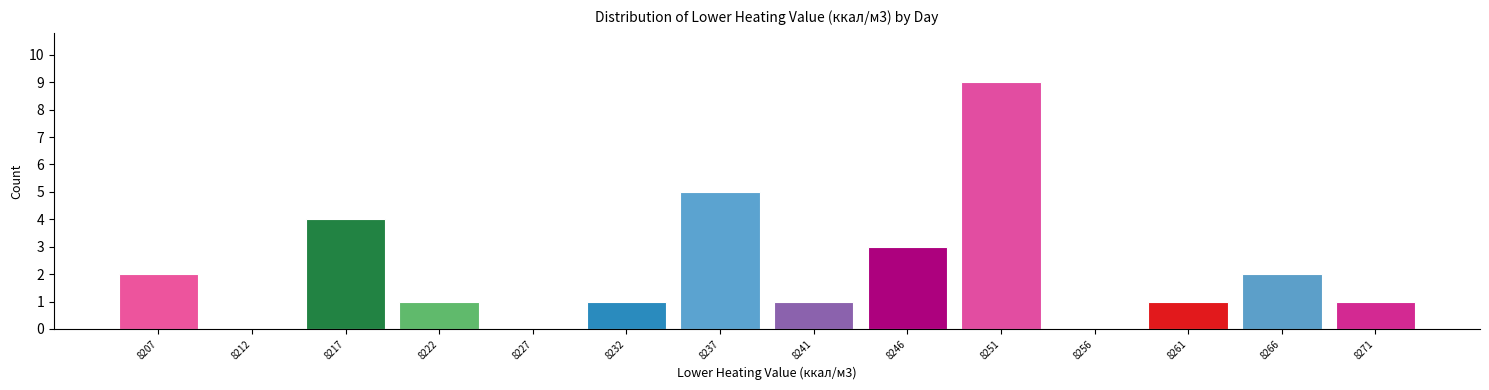

Over which range of the x-axis is the bar tallest?

8249.0 to 8254.0